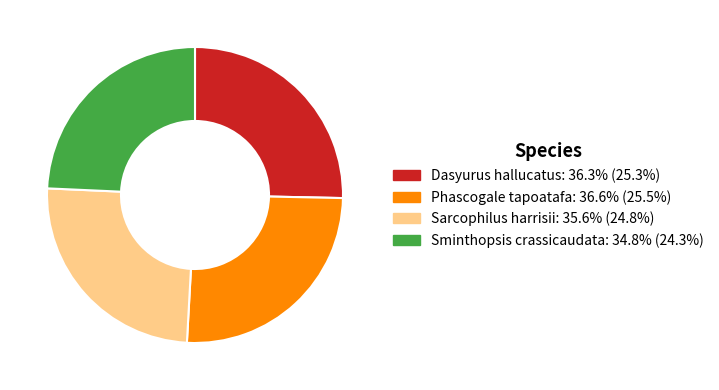

Between Dasyurus hallucatus and Sminthopsis crassicaudata, which is larger?

Dasyurus hallucatus